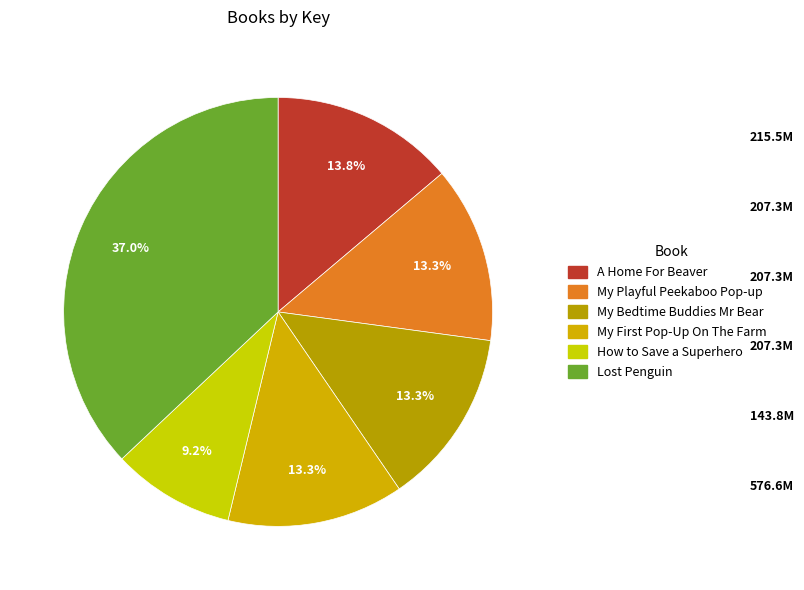

What percentage is the A Home For Beaver slice, to the nearest percent?

14%